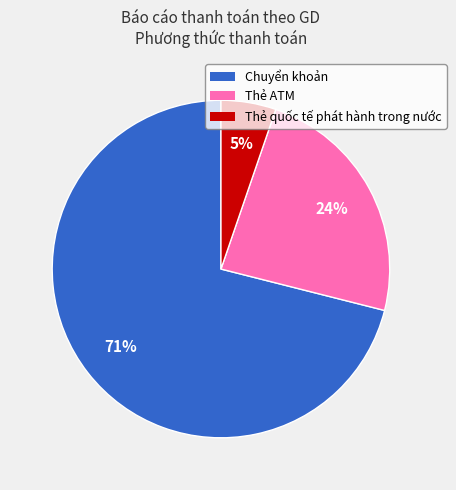

What is the majority slice?

Chuyển khoản